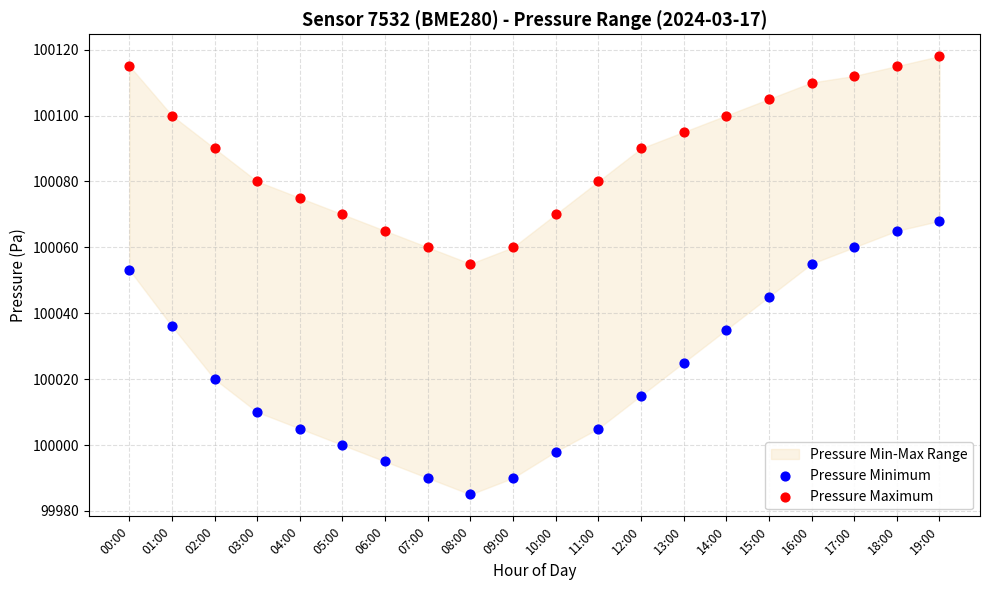

Which series has the widest spread of Y values?

Pressure Minimum